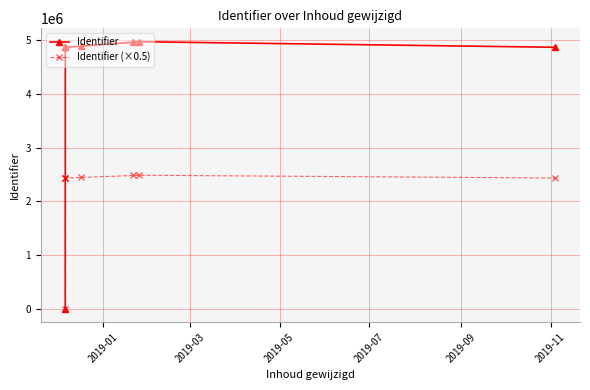

List the series in order of their overall mean, highest first.

Identifier, Identifier (×0.5)